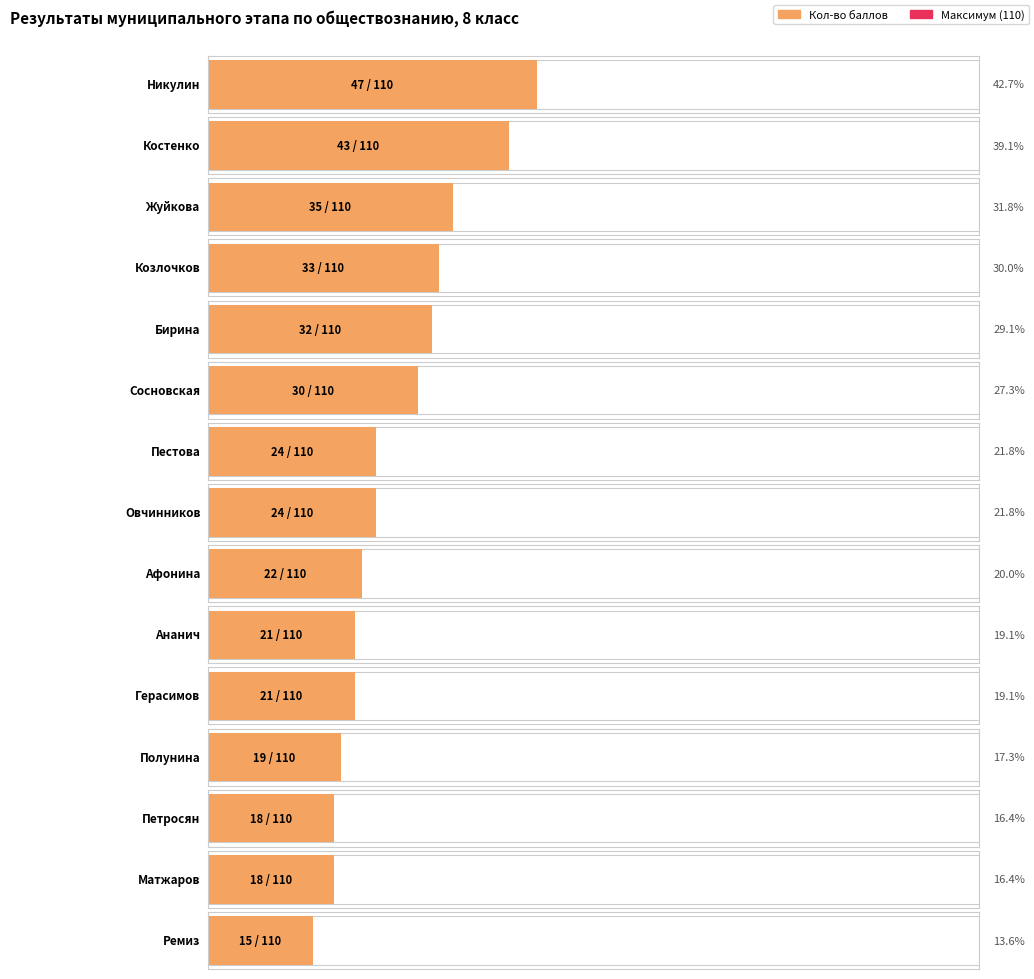

What is the spread (max minus min) of values at Полунина?

91